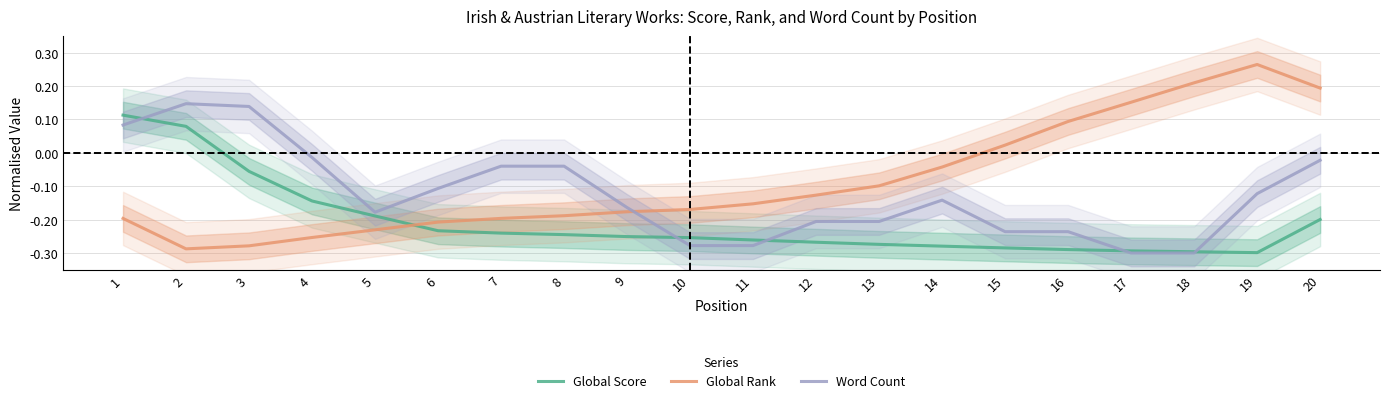

Which series has the largest total across all categories?

Global Rank